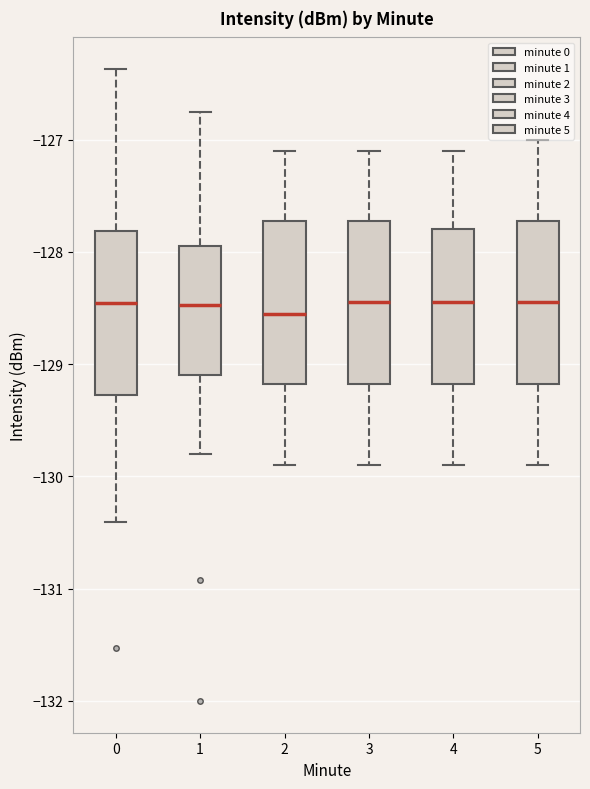

Reading left to right, transcribe this box plot: for each box, give where its median line is, the range the box spans, and where its two whiskers end, as read against the y-axis. The values are not printed on the chart, so give them approximately, as read against the axis.

0: median -128.5, box -129.3 to -127.8, whiskers -130.4 to -126.4
1: median -128.5, box -129.1 to -127.9, whiskers -129.8 to -126.8
2: median -128.5, box -129.2 to -127.7, whiskers -129.9 to -127.1
3: median -128.4, box -129.2 to -127.7, whiskers -129.9 to -127.1
4: median -128.4, box -129.2 to -127.8, whiskers -129.9 to -127.1
5: median -128.4, box -129.2 to -127.7, whiskers -129.9 to -127.0